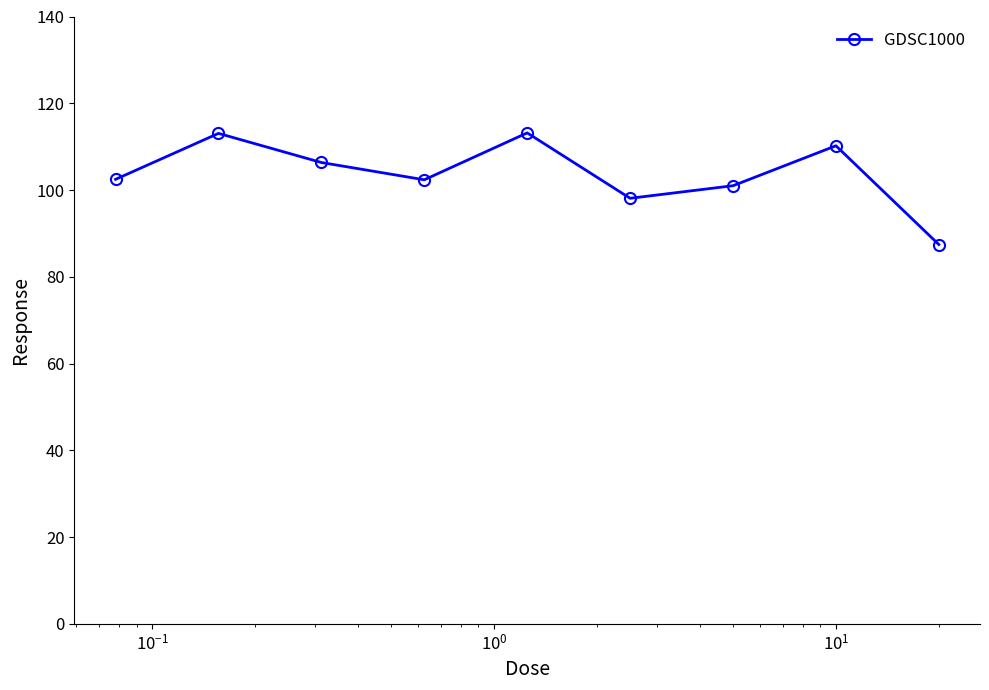

What is the difference between the maximum and second lowest values?

15.1